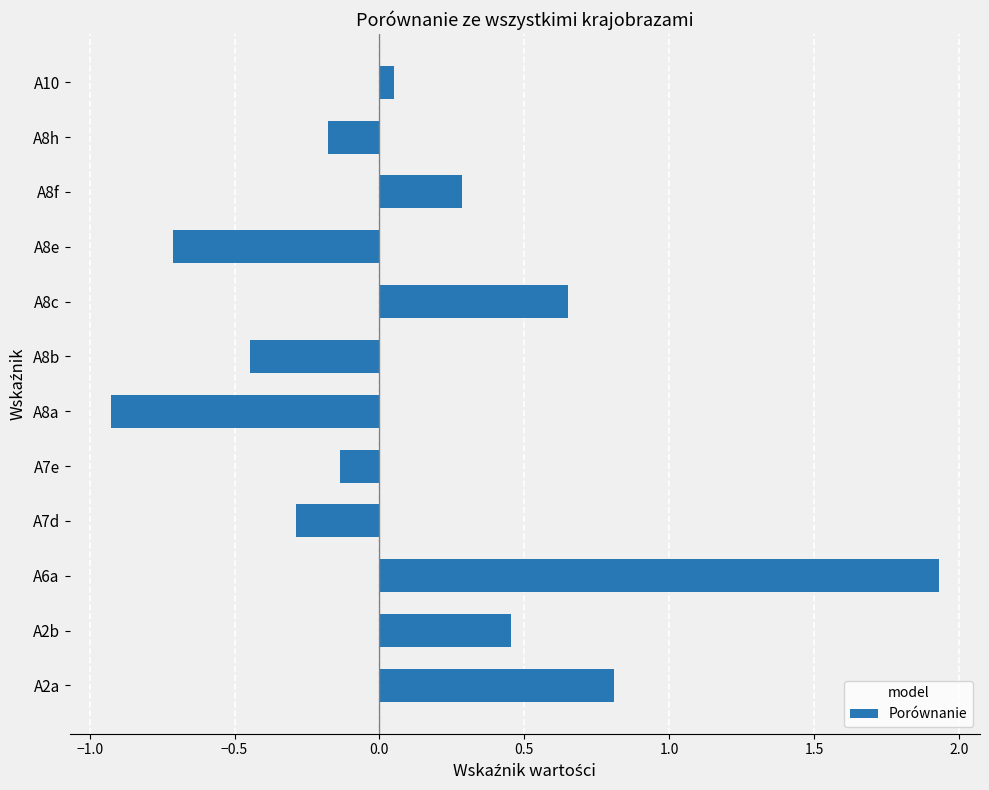

Is it true that the value at A6a is 3.5?

False